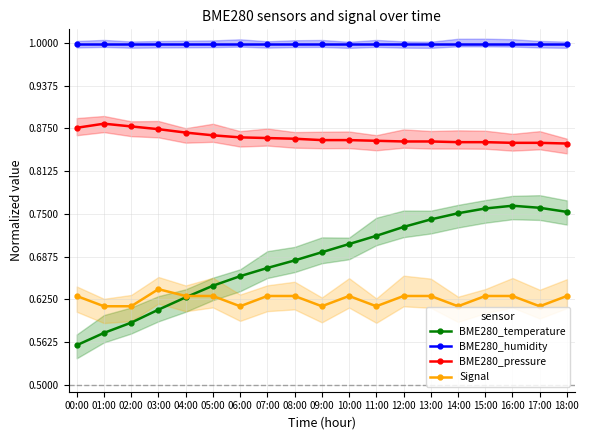

What is the average value of the BME280_pressure series?

0.9